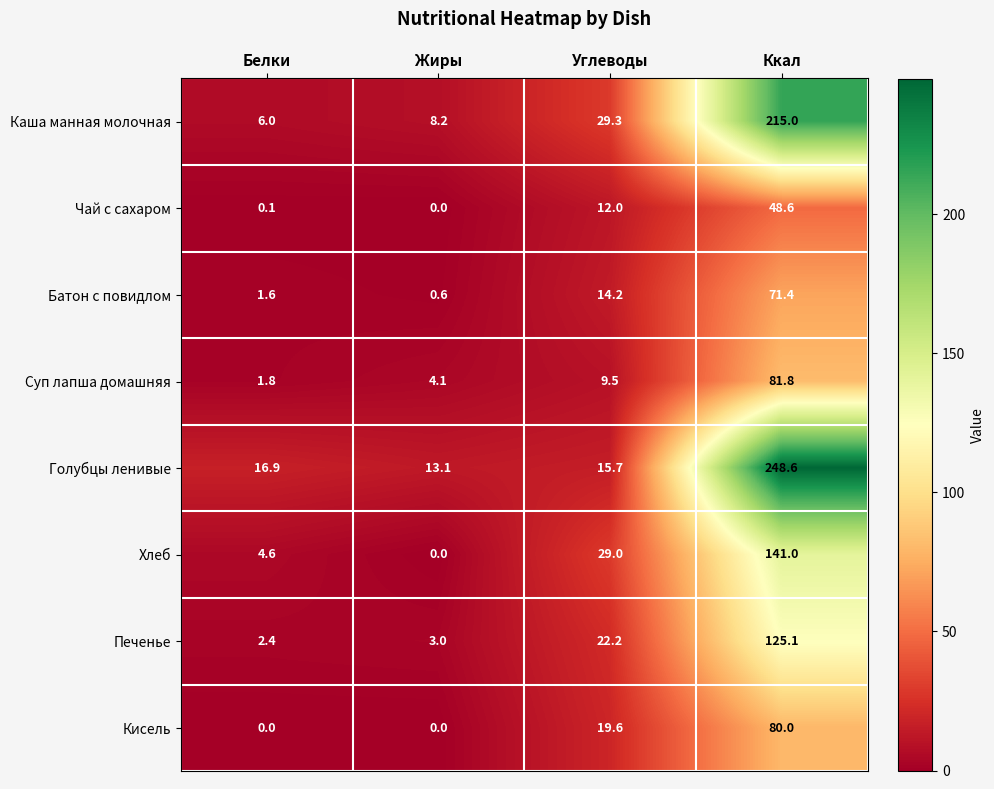

Read the Батон с повидлом value at Жиры.

0.6